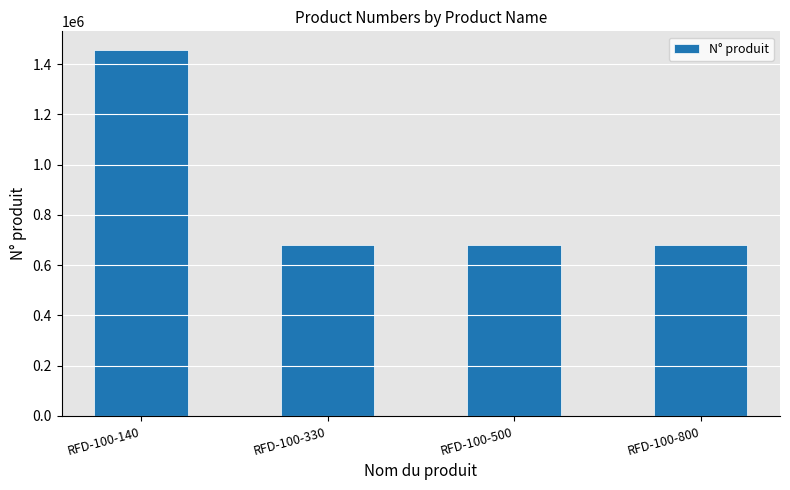

What is the average value?

874464